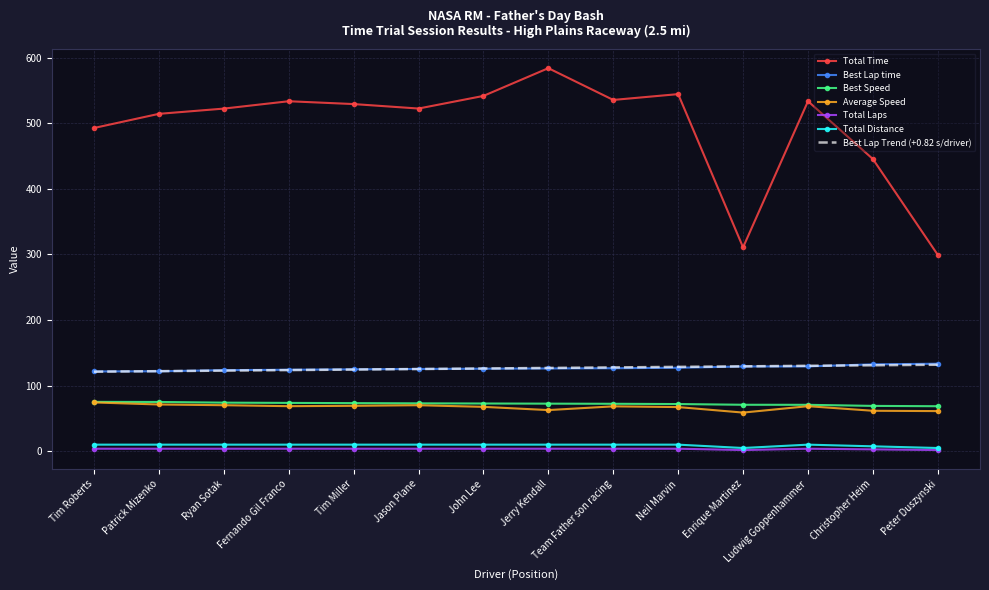

True or false: Average Speed and Total Laps intersect in this chart.

False